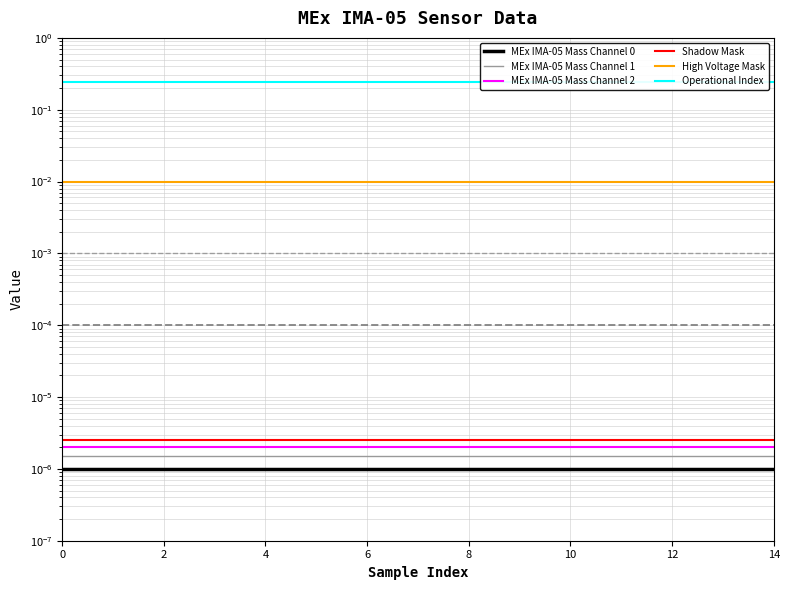

Is it true that MEx IMA-05 Mass Channel 2 equals 0.0 at 10?

True